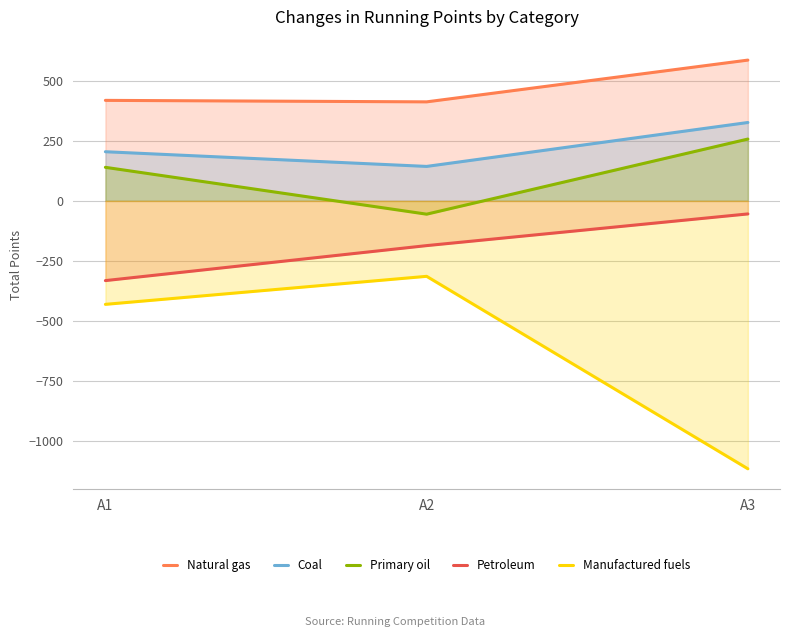

What is the sum of all Coal values?

675.0